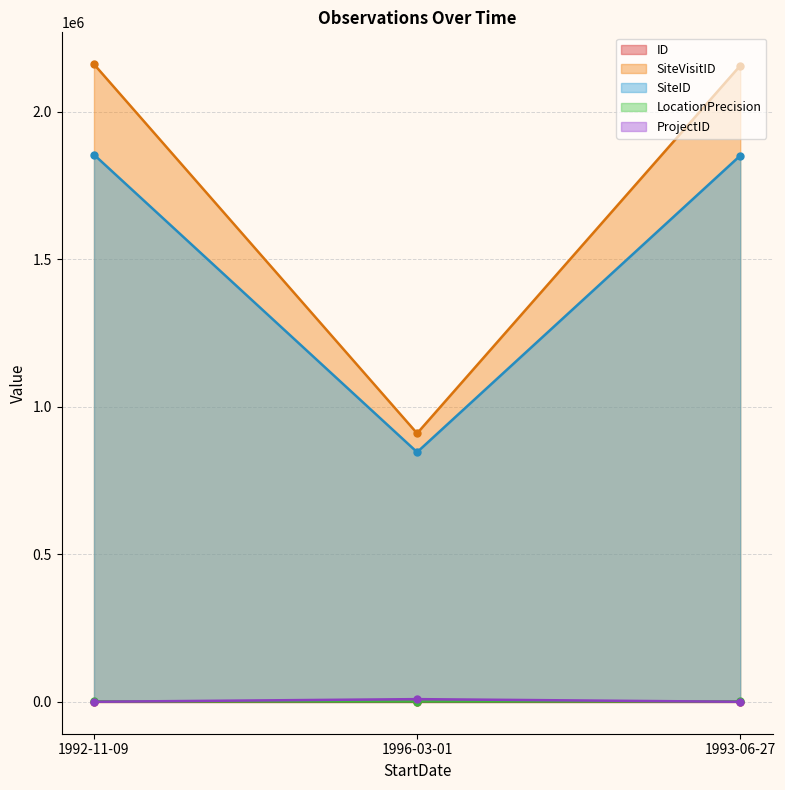

How many lines are shown in the chart?

5